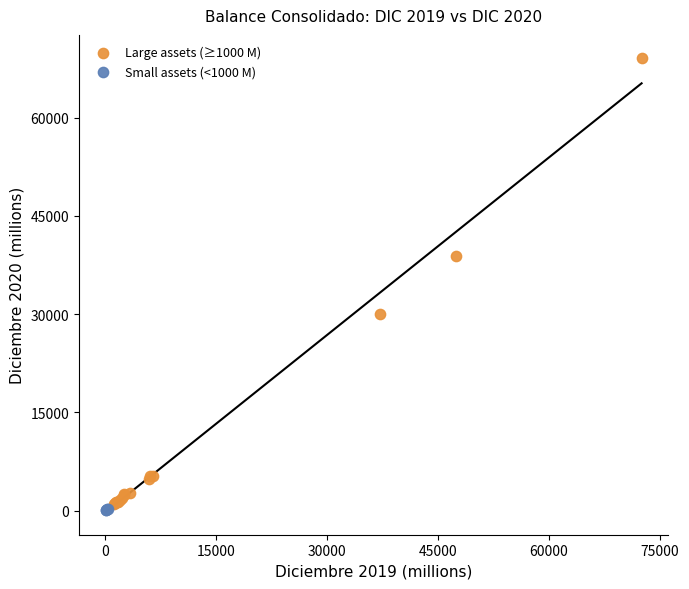

Which series contains the highest Y value?

Large assets (≥1000 M)